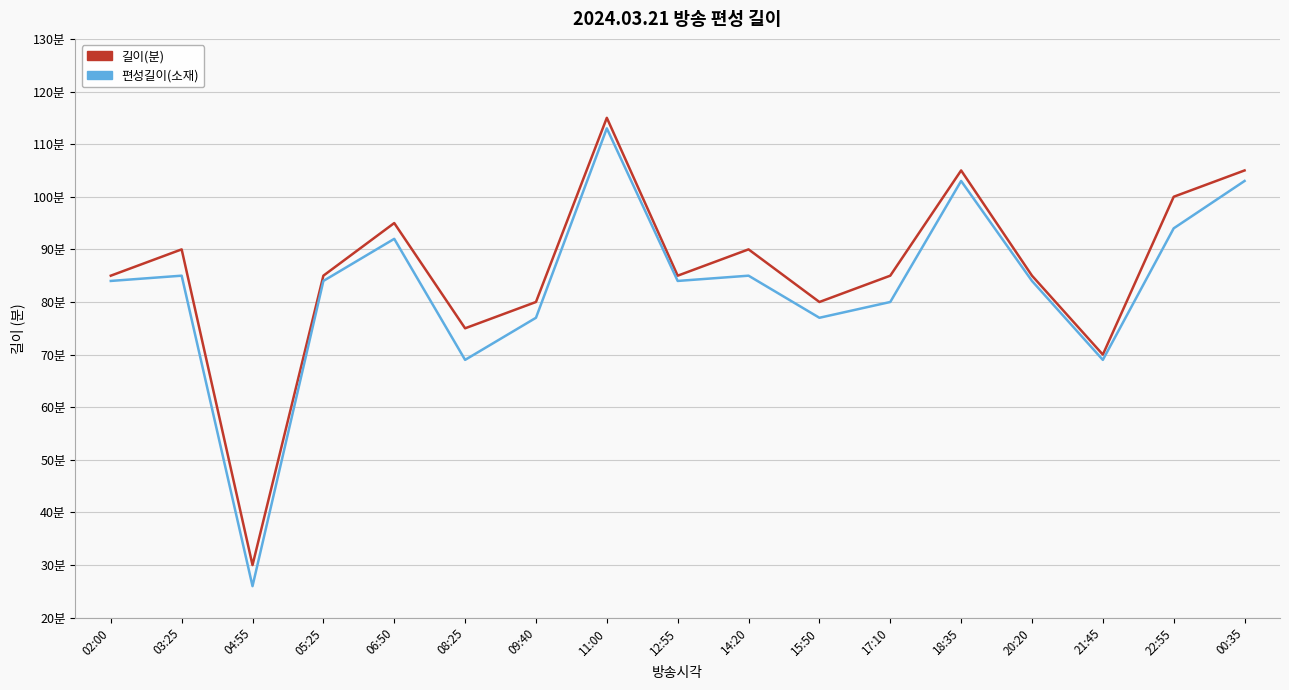

What is the minimum value shown in the chart?

26